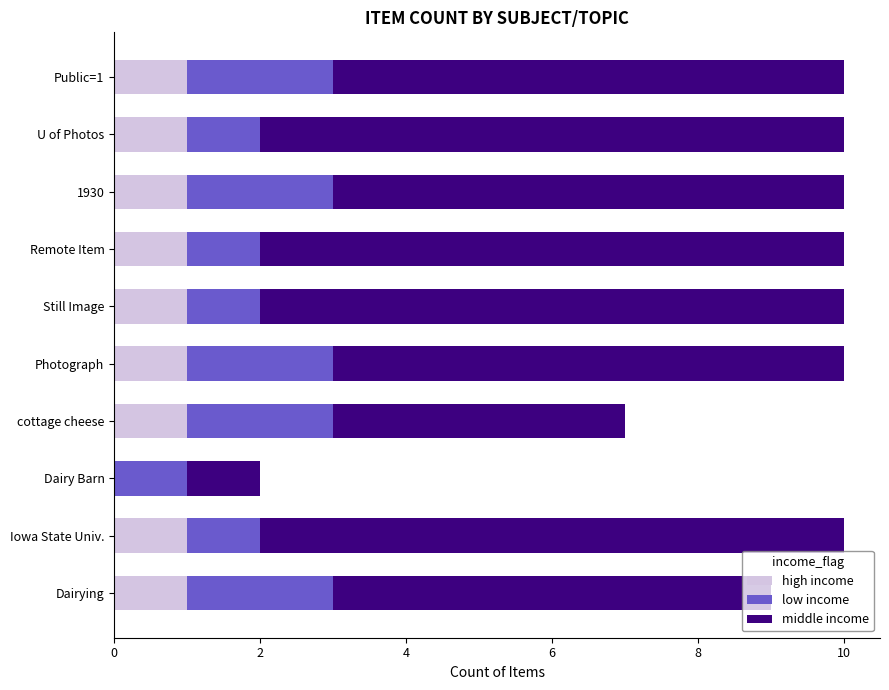

What is the average value of the high income series?

1